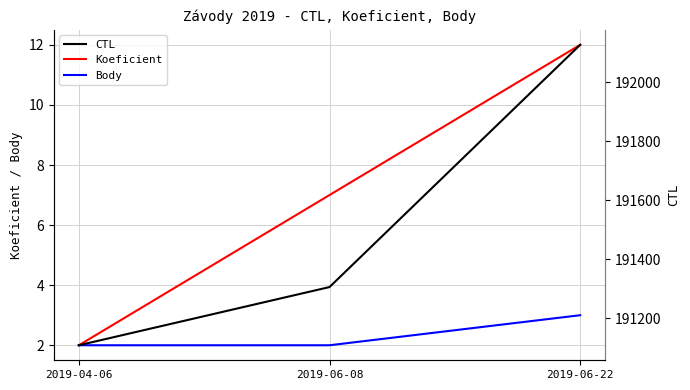

What is the label of the 1st point from the right?

2019-06-22